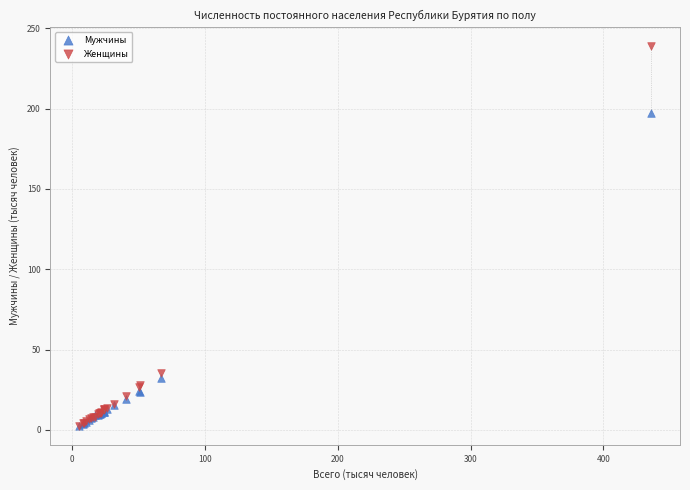

In the Женщины series, what Y value is closest to 120?

35.3